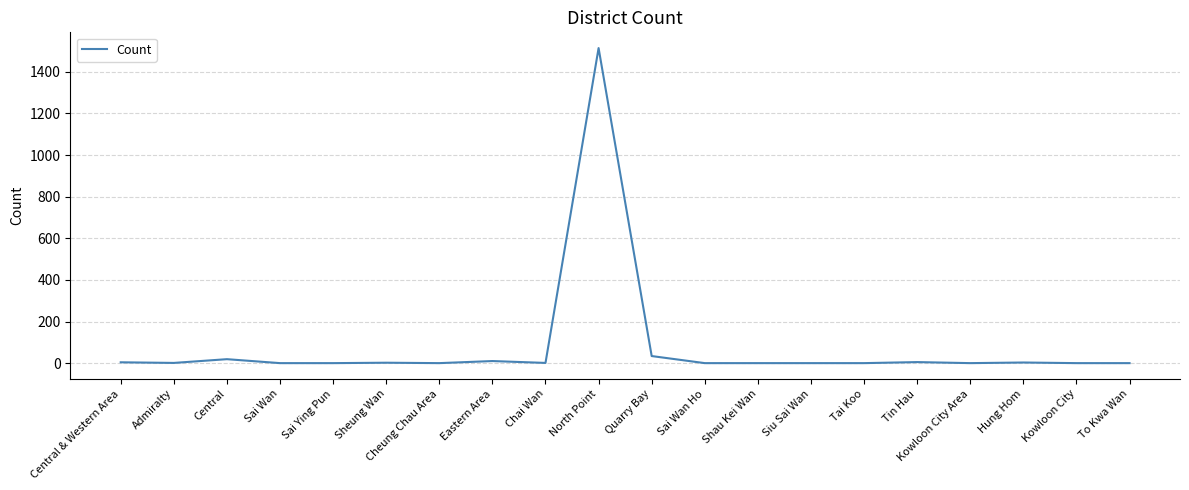

The value at Sai Ying Pun is 509. True or false?

False